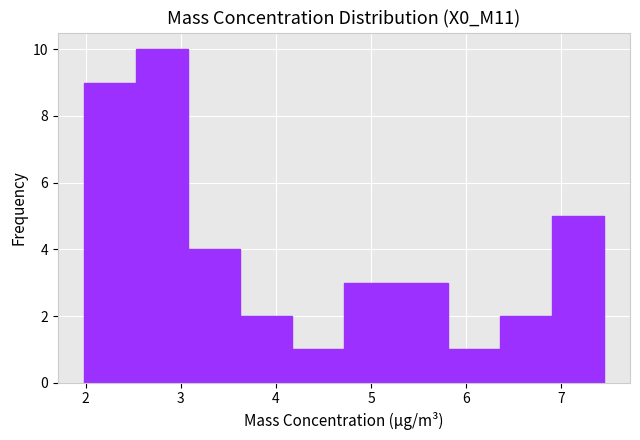

Reading left to right, transcribe this chart: for each bar, give the range it covers on the x-axis and its height. Neither the bar edges nor the heights are printed on the chart, so give them approximately, as read against the axes.

2.0 to 2.5: 9
2.5 to 3.1: 10
3.1 to 3.6: 4
3.6 to 4.2: 2
4.2 to 4.7: 1
4.7 to 5.3: 3
5.3 to 5.8: 3
5.8 to 6.4: 1
6.4 to 6.9: 2
6.9 to 7.5: 5